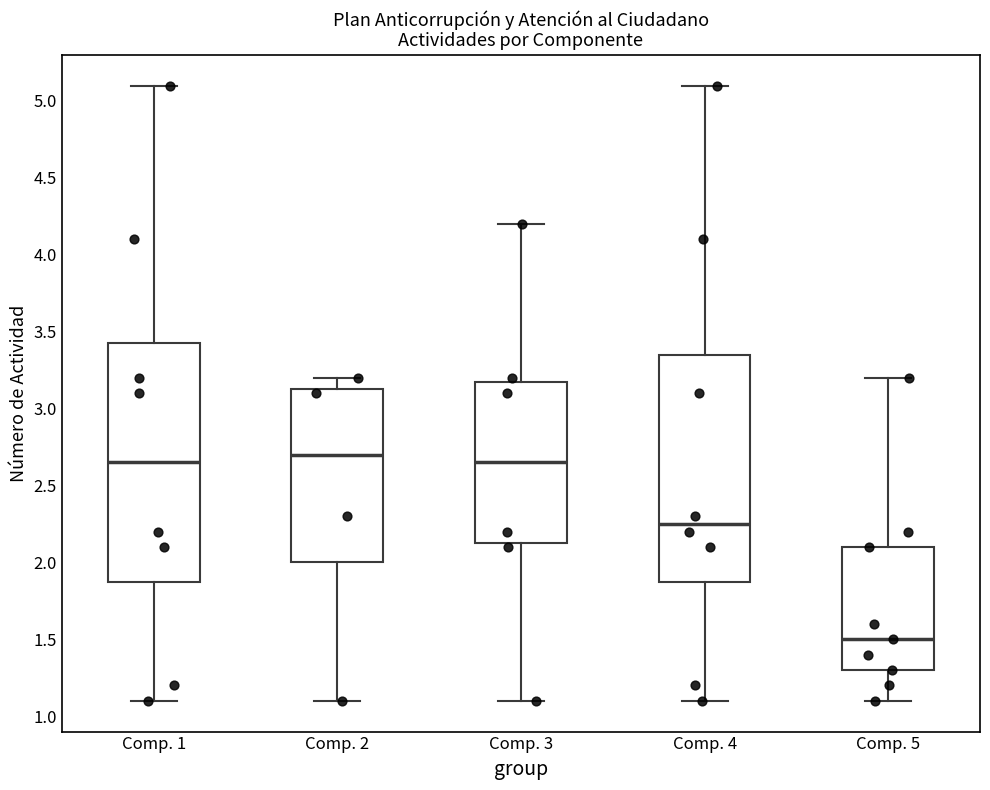

Which box's median line is the lowest?

Comp. 5